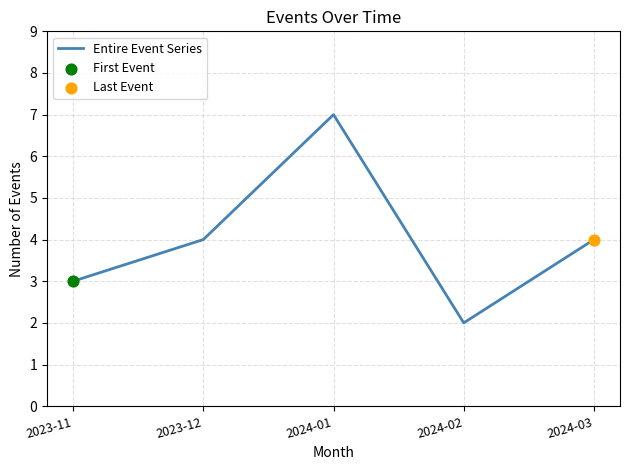

Between 2023-12 and 2024-01, which is larger?

2024-01